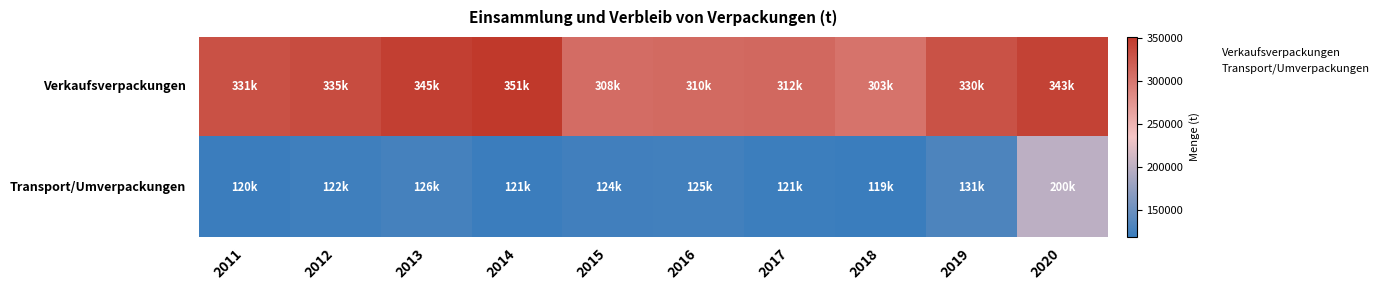

Which has a higher value, 2011 or 2012?

2012